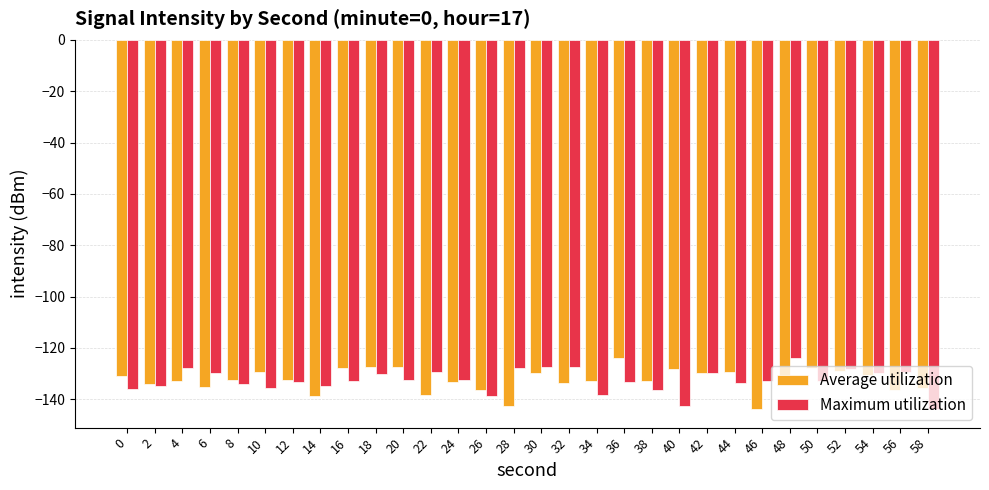

Rank the series at 26 from highest to lowest value.

Average utilization, Maximum utilization